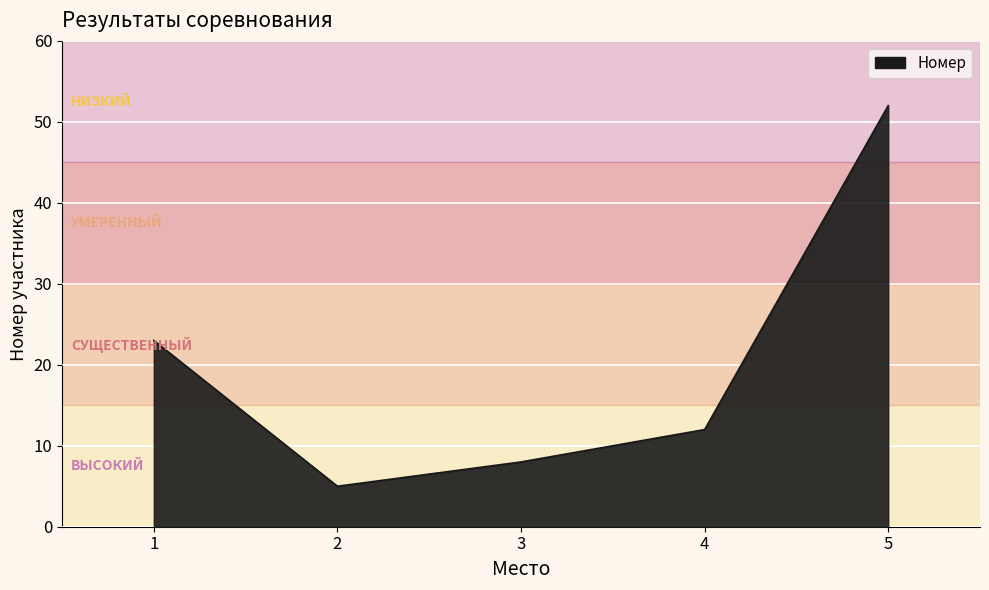

Does the chart display data point markers on the line(s)?

No